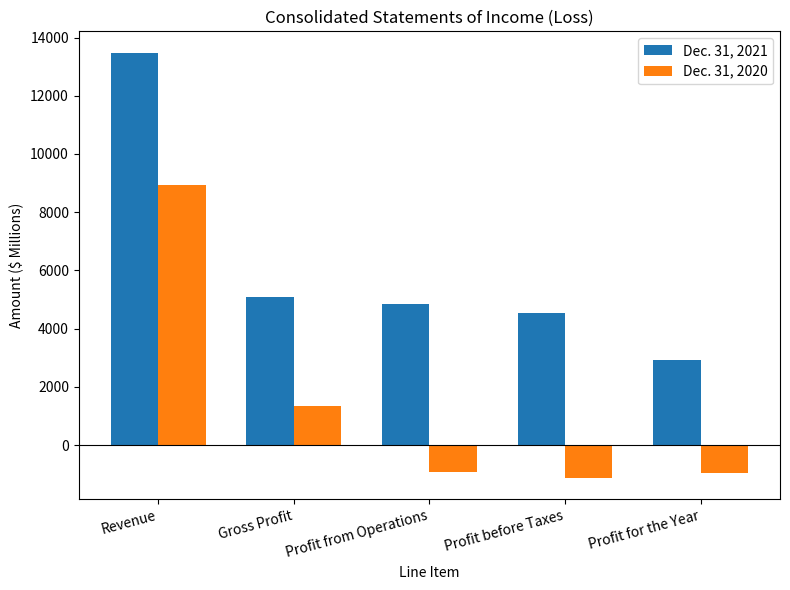

Is the value of Dec. 31, 2020 at Profit before Taxes greater than the value of Dec. 31, 2021 at Profit for the Year?

No